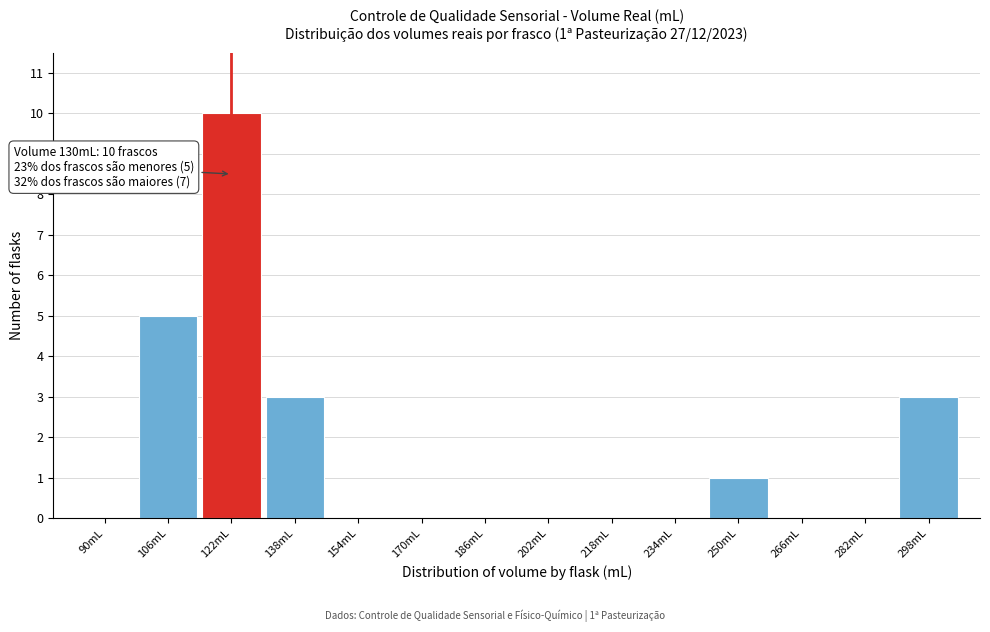

Reading left to right, transcribe all the data shown in this chart.

90mL=0	106mL=5	122mL=10	138mL=3	154mL=0	170mL=0	186mL=0	202mL=0	218mL=0	234mL=0	250mL=1	266mL=0	282mL=0	298mL=3